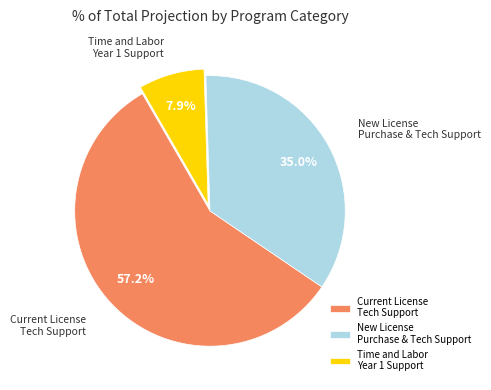

To the nearest percent, what portion does Time and Labor Year 1 Support represent?

8%